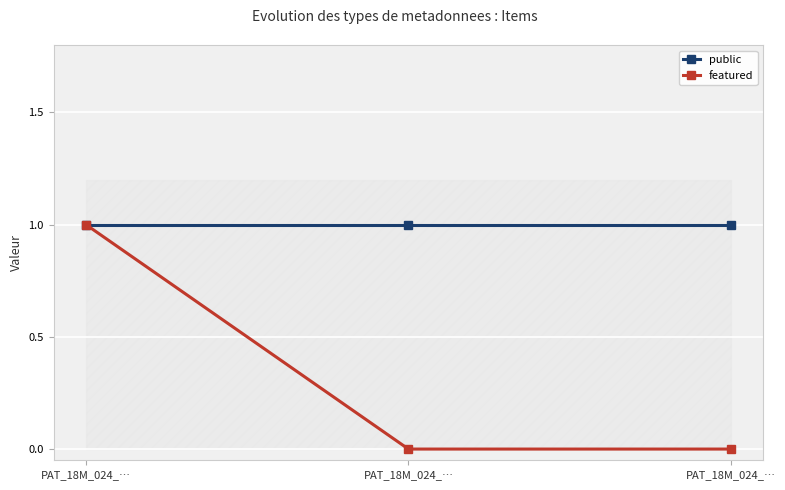

What is the value of the public point at the 2nd from the left?

1